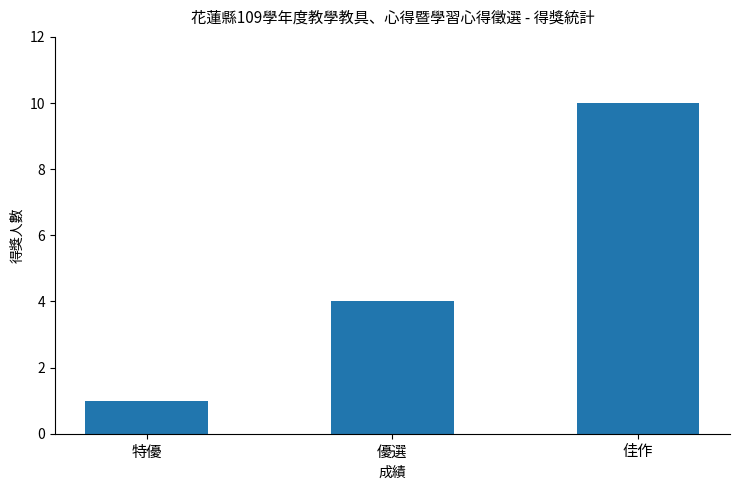

The chart shows a value of 4 at 優選. True or false?

True